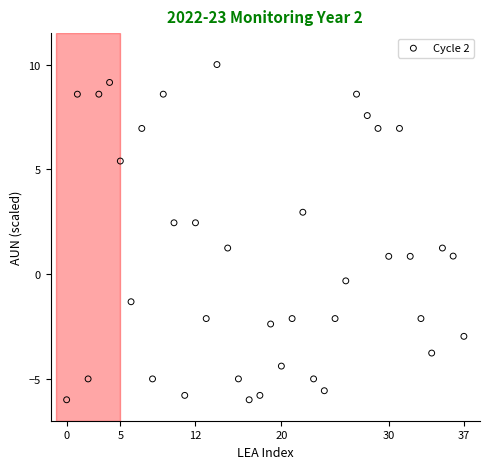

What is the range of Y values (max minus min)?

16.0